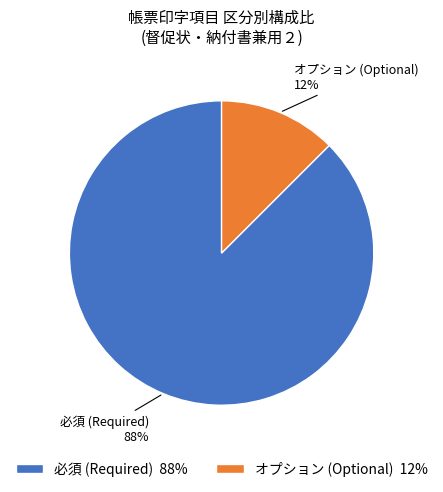

To the nearest percent, what is the combined percentage of 必須 and オプション?

100%